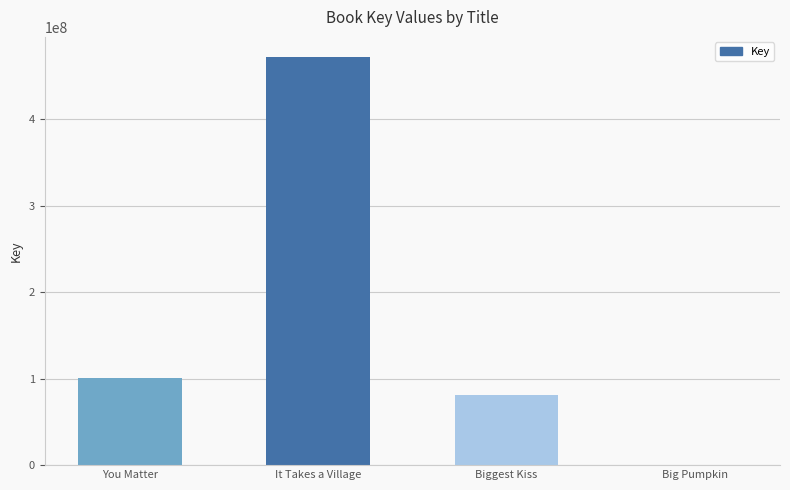

What is the maximum value shown in the chart?

471563533